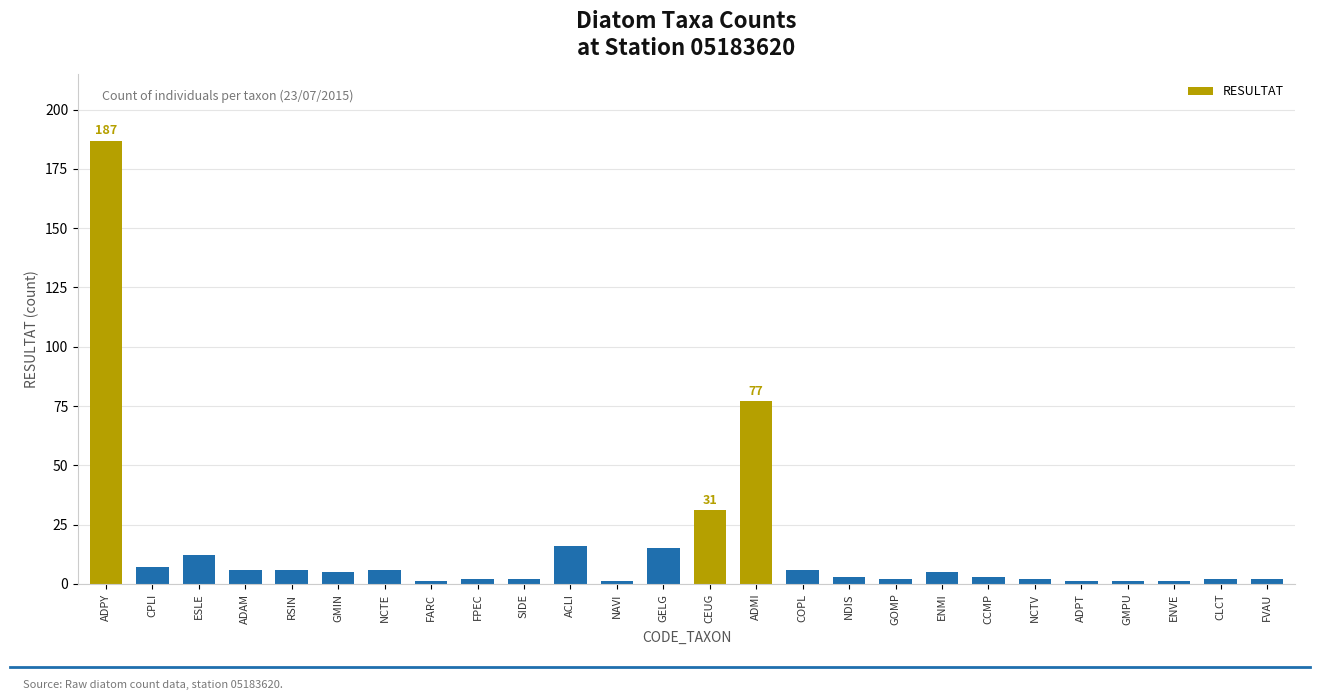

Approximately how many times larger is the value at ADPY compared to ENMI?

37.4